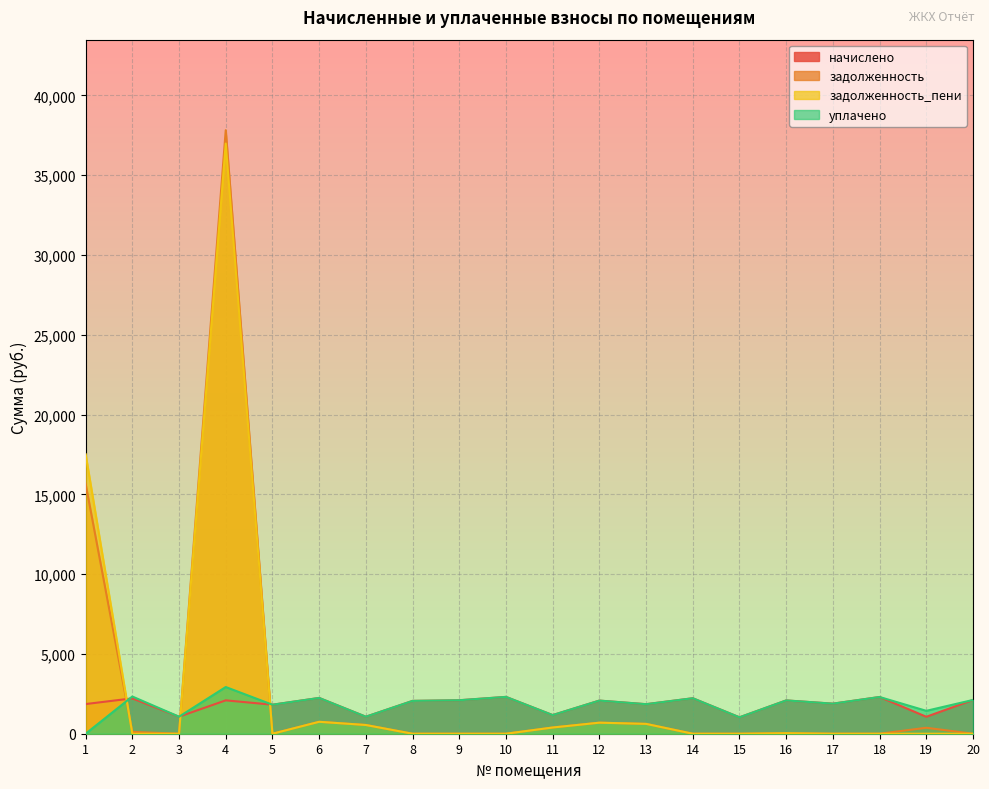

True or false: начислено has a value of 931.9 at 8.

False